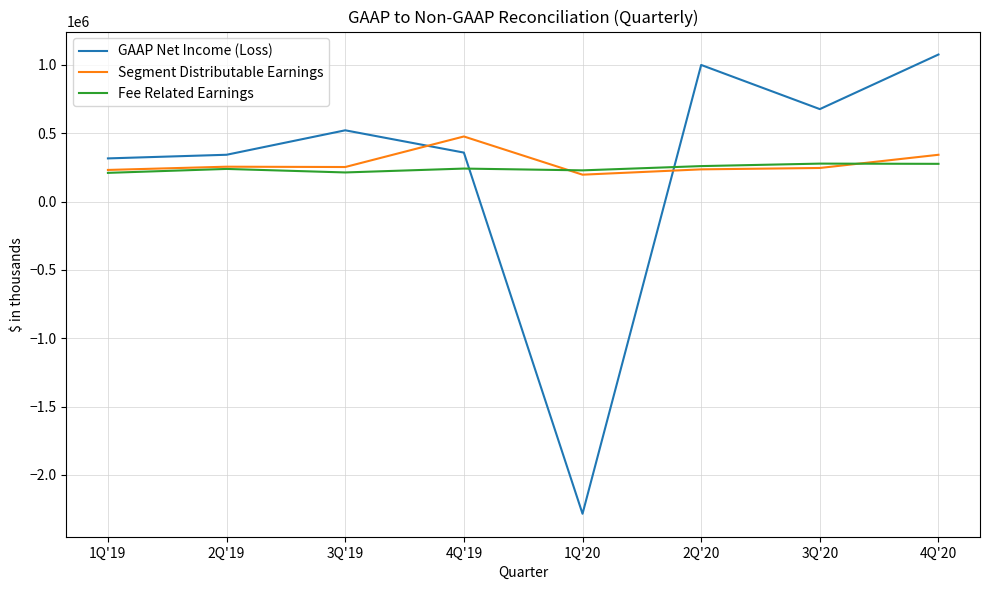

The value of Segment Distributable Earnings at 2Q'20 is 235414. True or false?

True